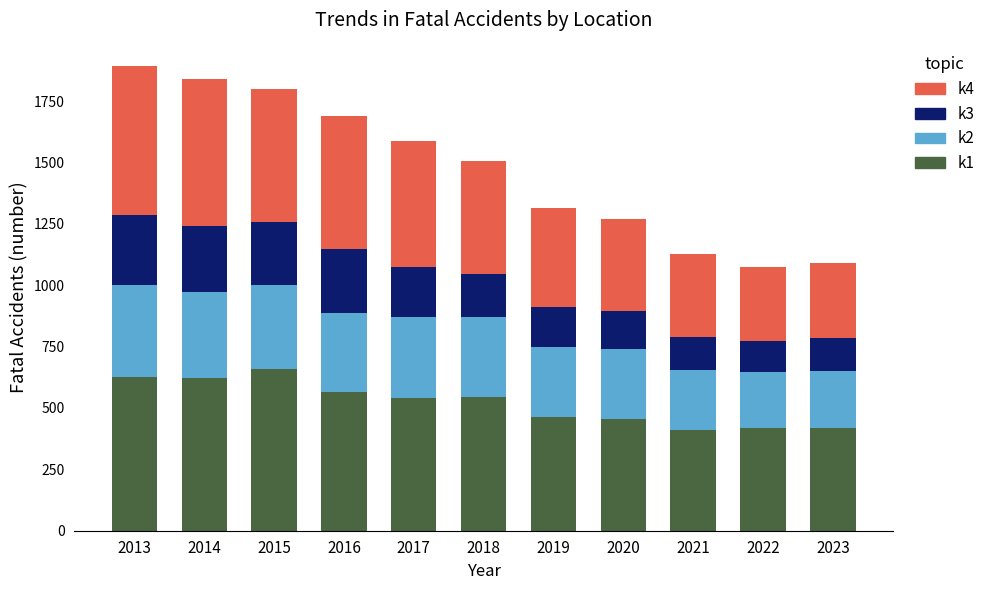

What is the total value across all series at 2020?

1269